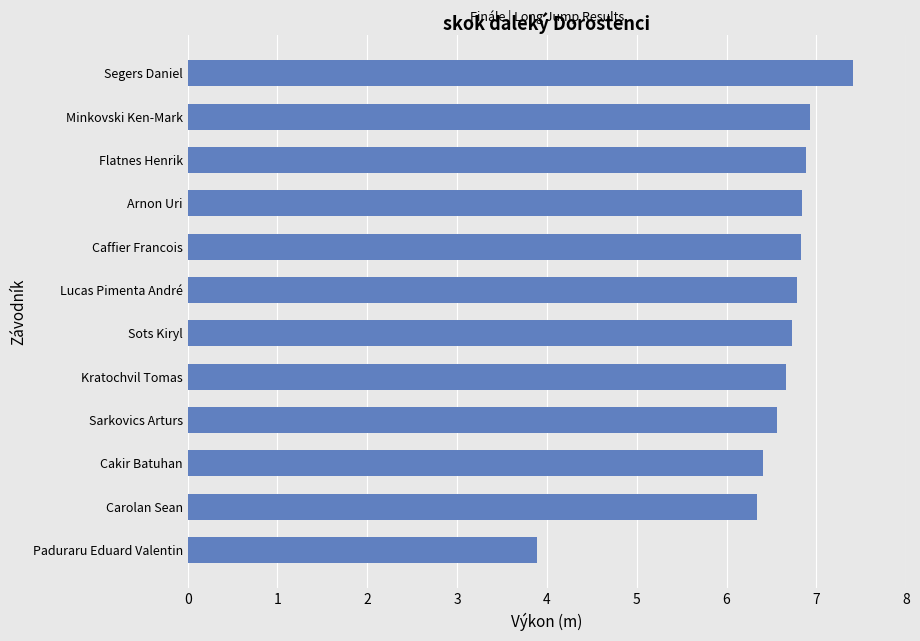

Reading top to bottom, transcribe all the data shown in this chart.

7.4	6.9	6.9	6.8	6.8	6.8	6.7	6.7	6.6	6.4	6.3	3.9